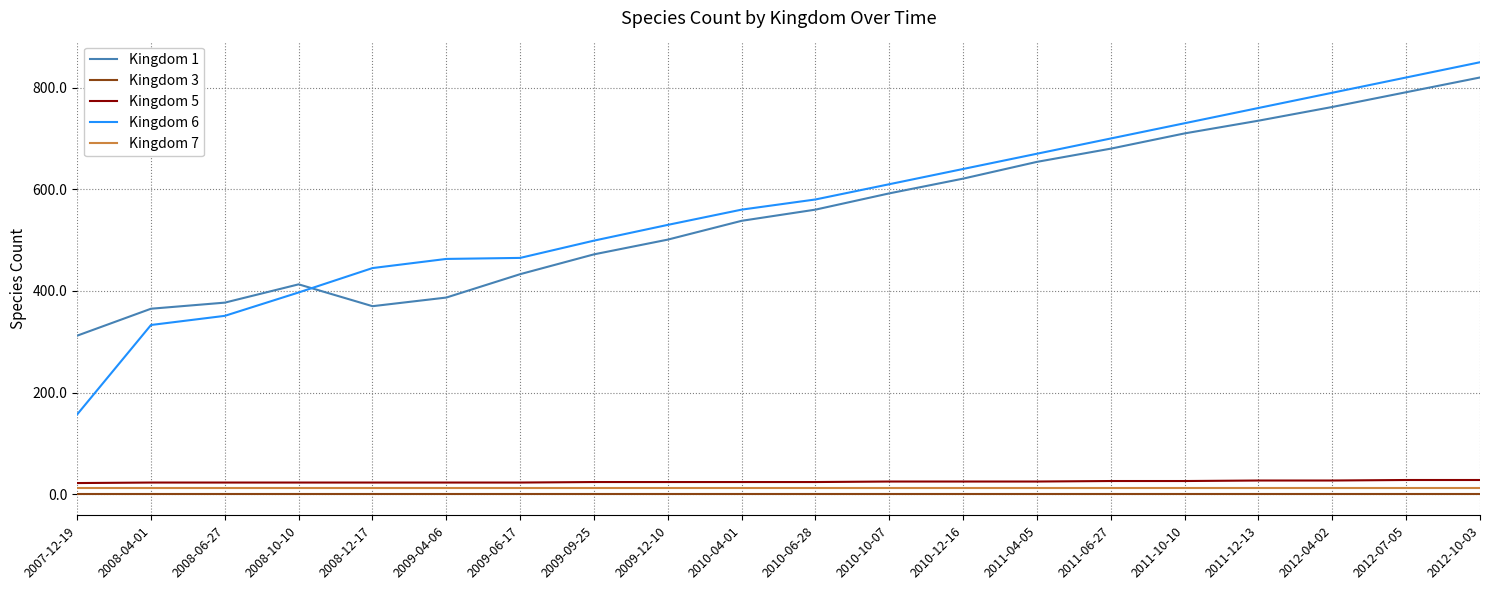

What is the average value of the Kingdom 5 series?

25